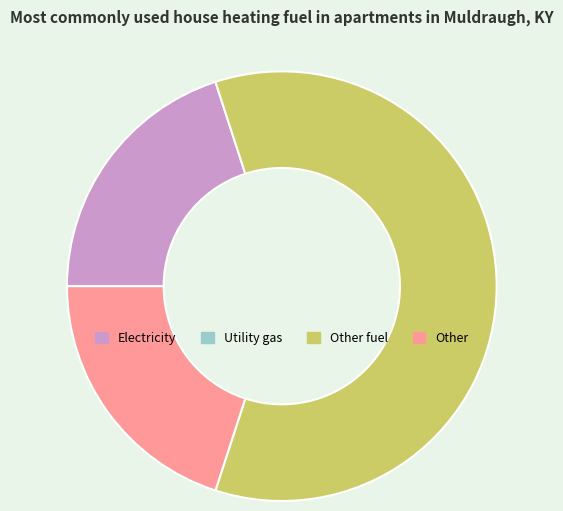

Is there a majority slice in this chart?

Yes